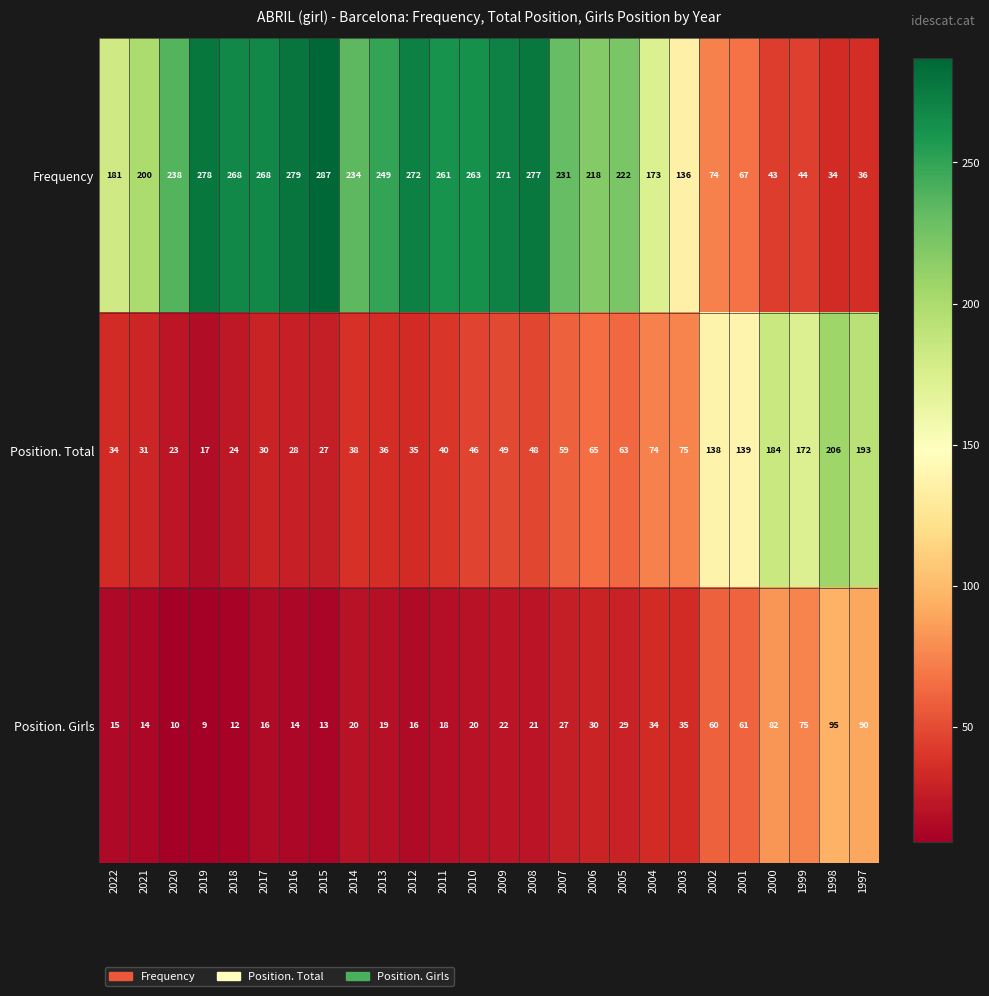

What value does the Position. Total series have at 2007, to the nearest 10?

60